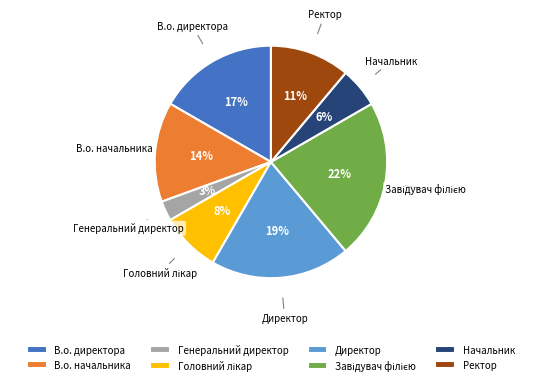

To the nearest percent, what is the average slice percentage?

12%